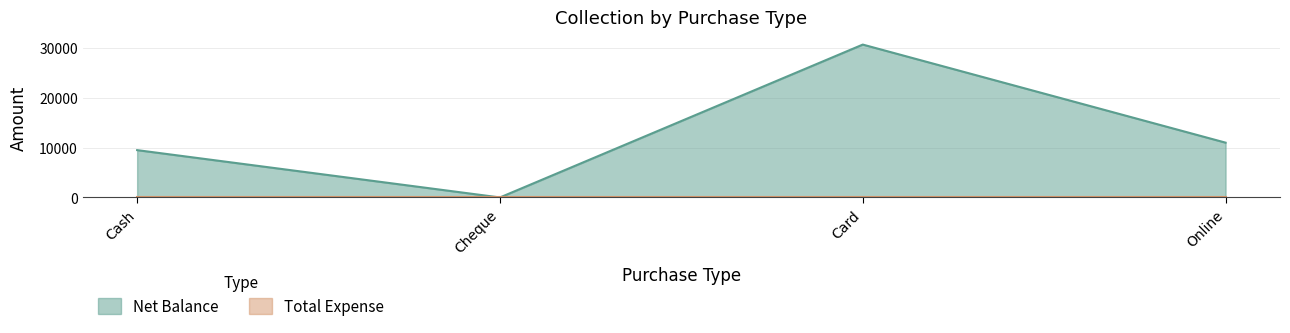

How many data points are above 11000?

1